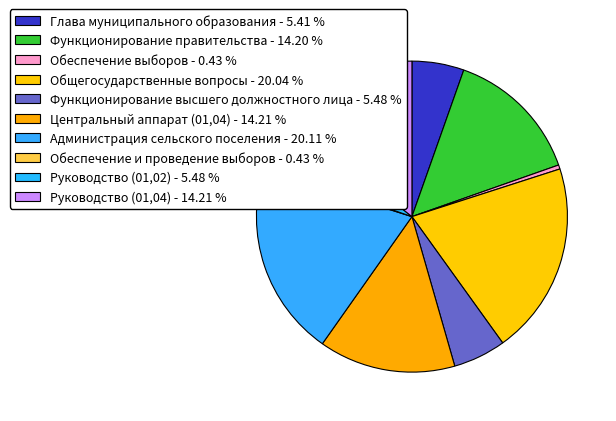

Is there any slice that represents more than half of the pie?

No